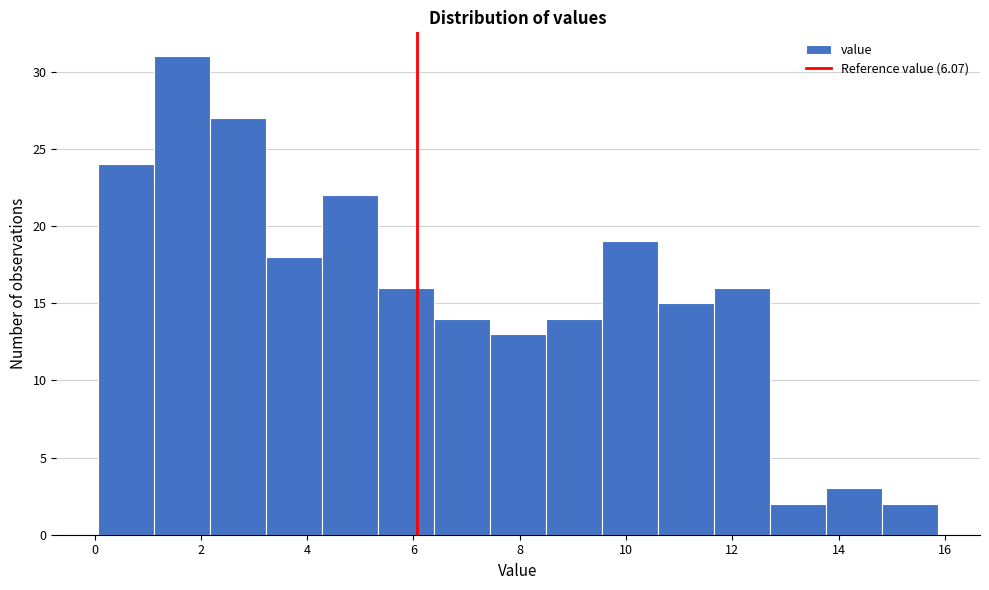

Reading left to right, transcribe this chart: for each bar, give the range it covers on the x-axis and its height. Neither the bar edges nor the heights are printed on the chart, so give them approximately, as read against the axes.

0.0 to 1.2: 24
1.2 to 2.2: 31
2.2 to 3.2: 27
3.2 to 4.2: 18
4.2 to 5.4: 22
5.4 to 6.4: 16
6.4 to 7.4: 14
7.4 to 8.4: 13
8.4 to 9.6: 14
9.6 to 10.6: 19
10.6 to 11.6: 15
11.6 to 12.8: 16
12.8 to 13.8: 2
13.8 to 14.8: 3
14.8 to 15.8: 2